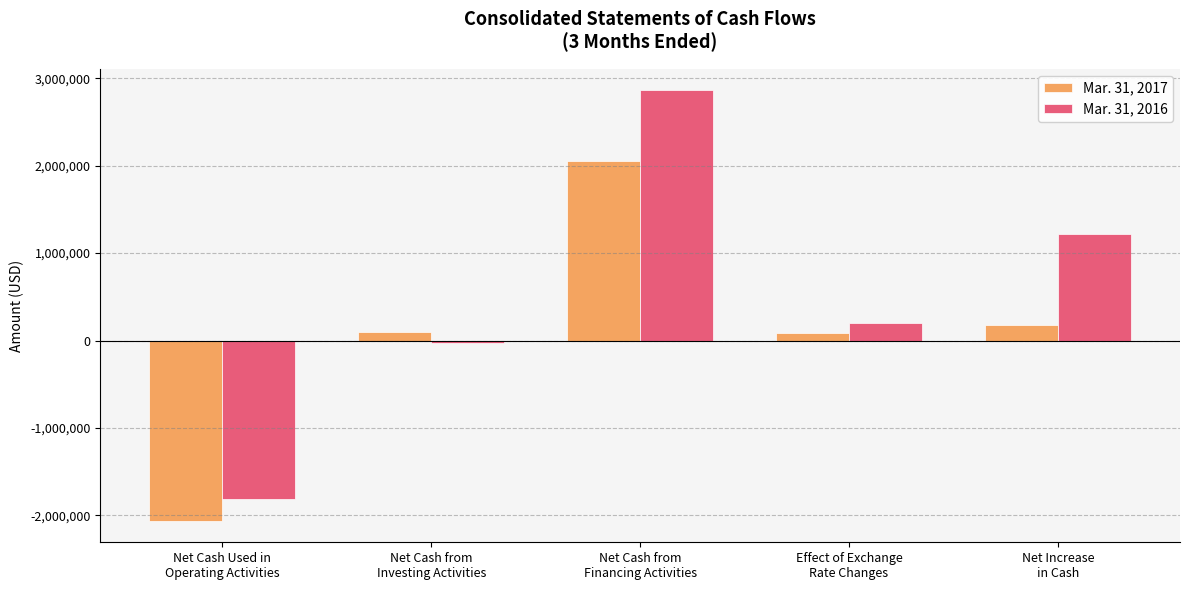

What is the label of the 2nd bar from the left?

Net Cash from
Investing Activities